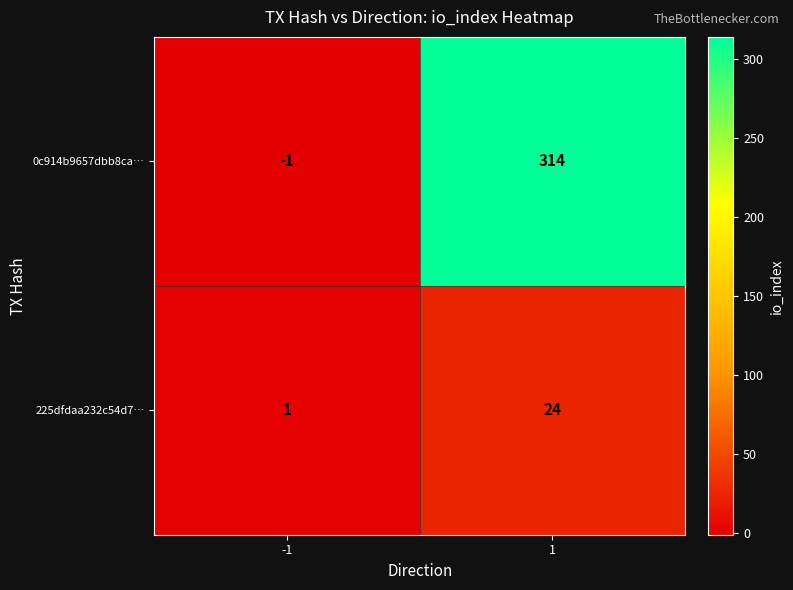

What is the maximum value shown in the chart?

314